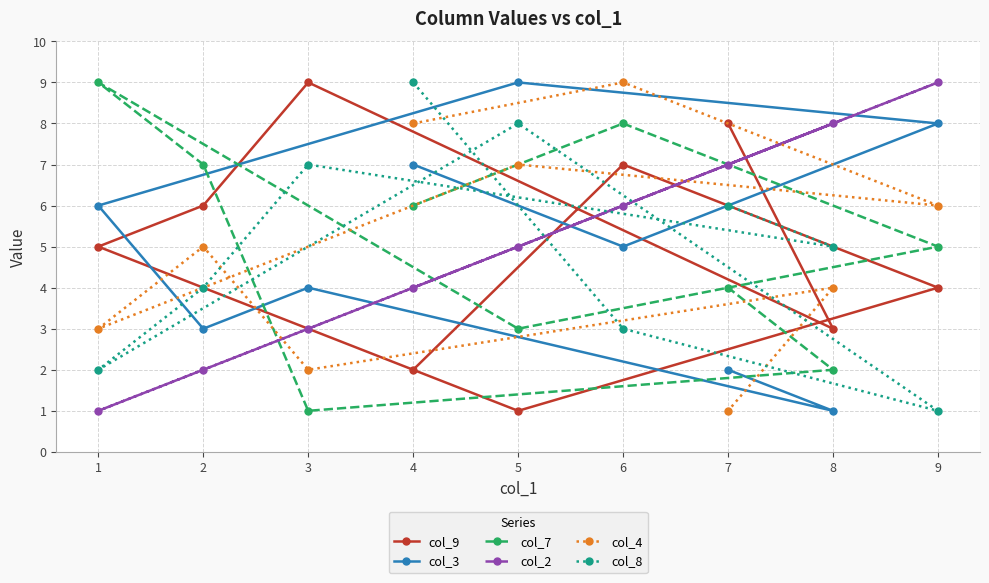

What is the difference between the second highest and second lowest values in the col_2 series?

6